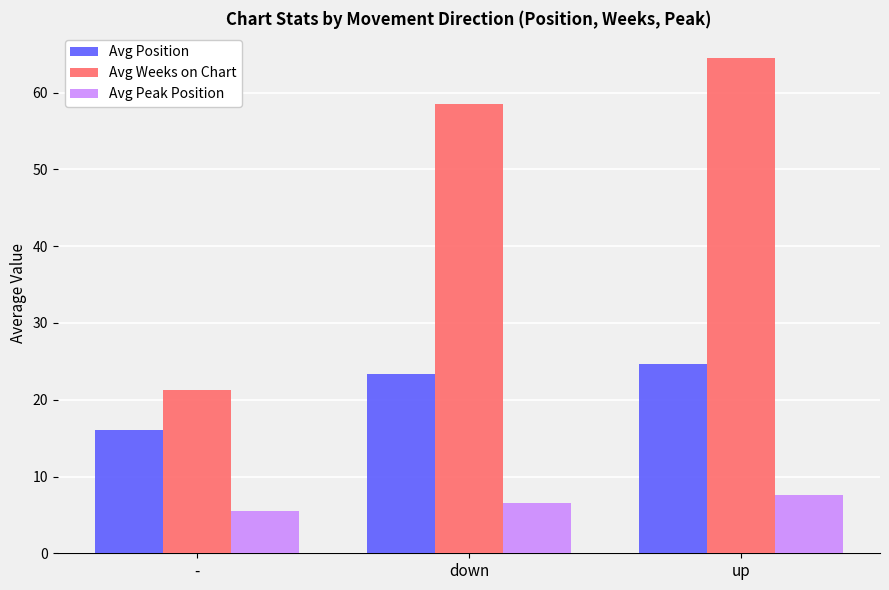

Is the value of Avg Weeks on Chart at up greater than the value of Avg Peak Position at up?

Yes